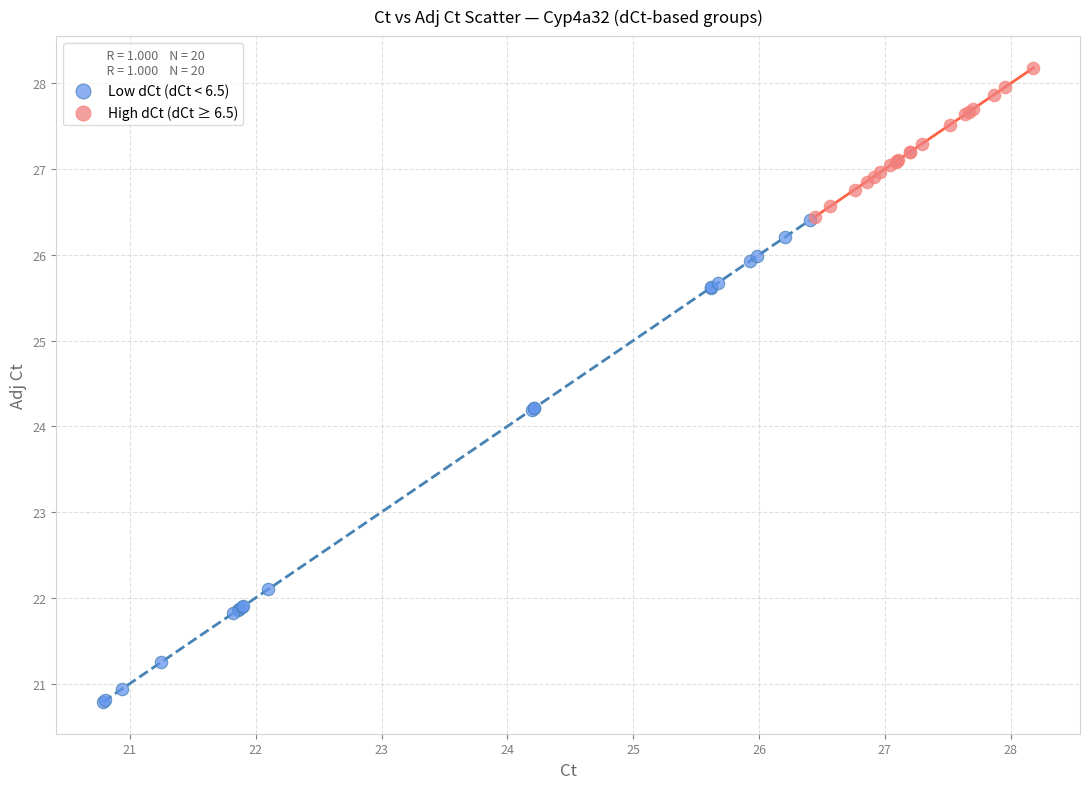

Which series contains the lowest Y value?

Low dCt (dCt < 6.5)